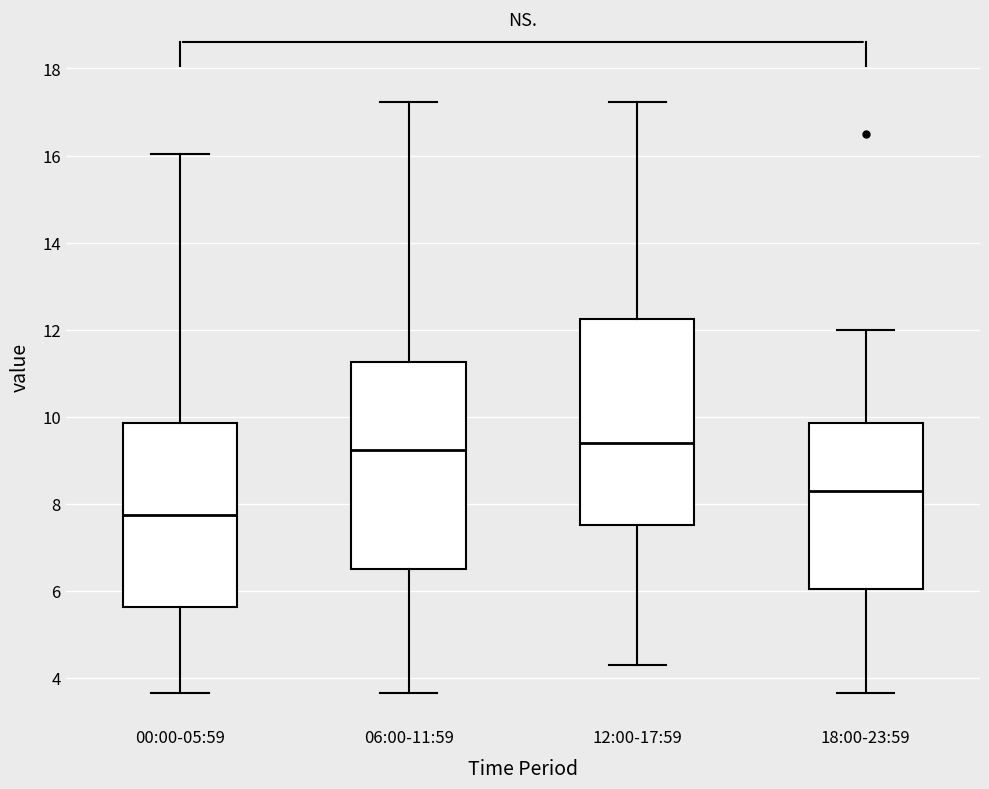

Reading left to right, transcribe this box plot: for each box, give where its median line is, the range the box spans, and where its two whiskers end, as read against the y-axis. The values are not printed on the chart, so give them approximately, as read against the axis.

00:00-05:59: median 7.8, box 5.6 to 9.8, whiskers 3.6 to 16.0
06:00-11:59: median 9.2, box 6.6 to 11.2, whiskers 3.6 to 17.2
12:00-17:59: median 9.4, box 7.6 to 12.2, whiskers 4.4 to 17.2
18:00-23:59: median 8.4, box 6.0 to 9.8, whiskers 3.6 to 12.0